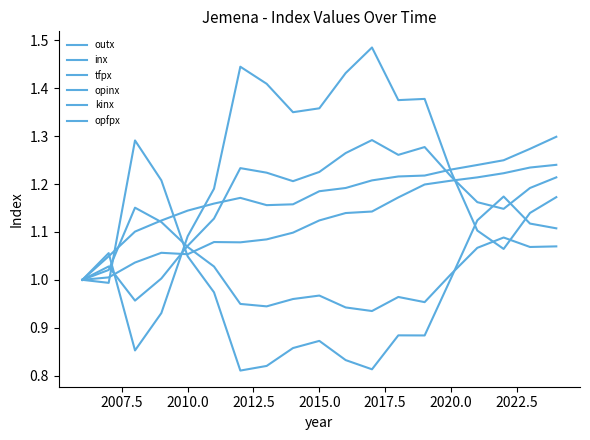

Rank the series by their maximum value, from lowest to highest.

tfpx, kinx, opfpx, inx, outx, opinx